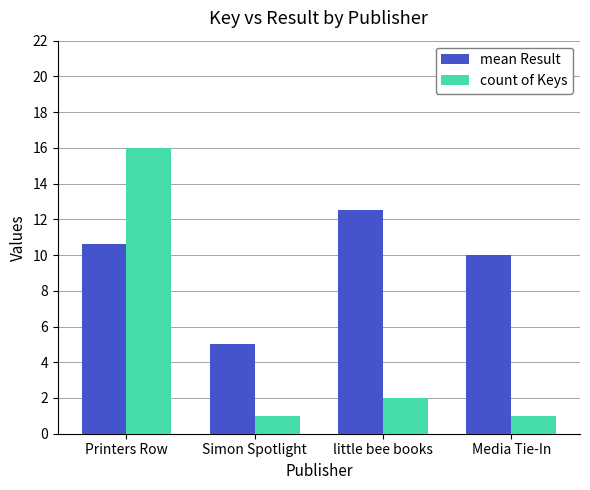

What is the approximate value of mean Result at Printers Row?

10.6